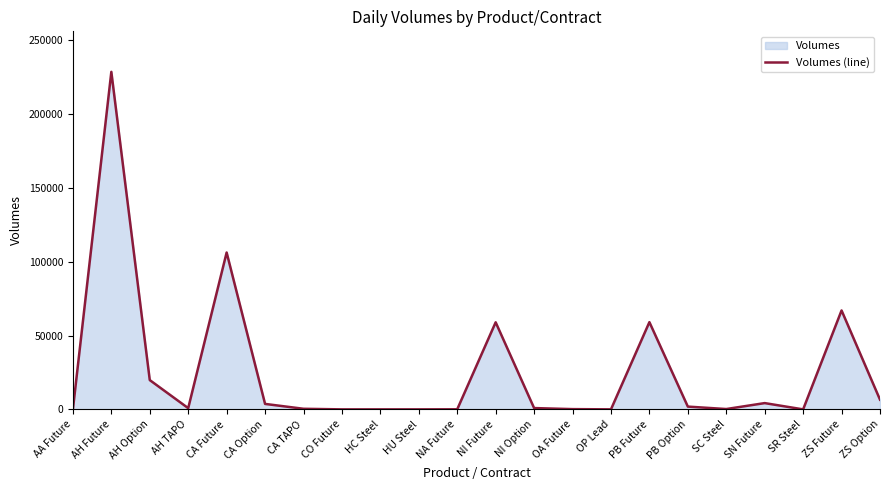

True or false: there are more than 2 points higher than both neighbors.

True